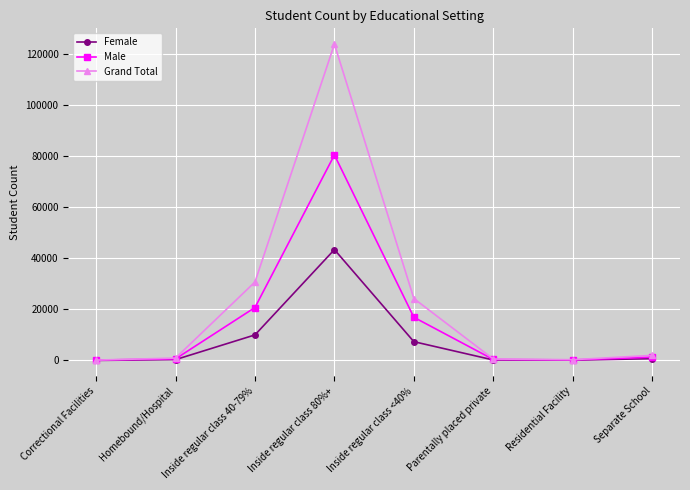

The value of Grand Total at Homebound/Hospital is 917. True or false?

True